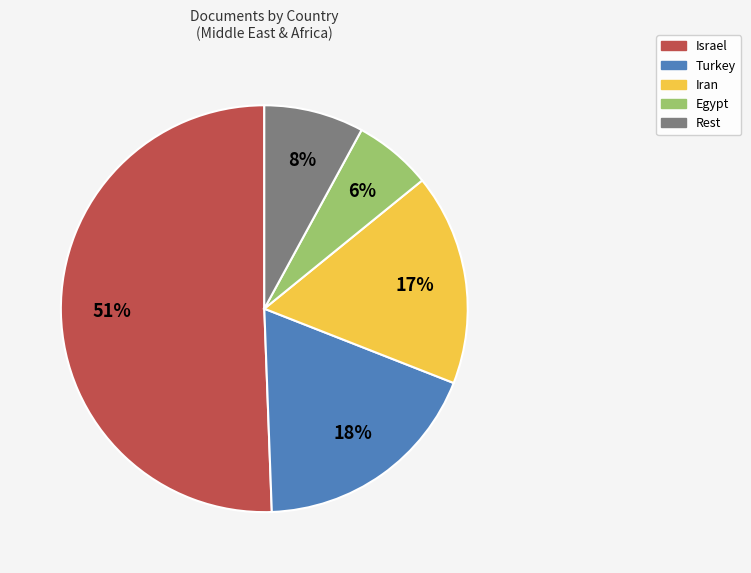

Does any single category account for the majority?

Yes